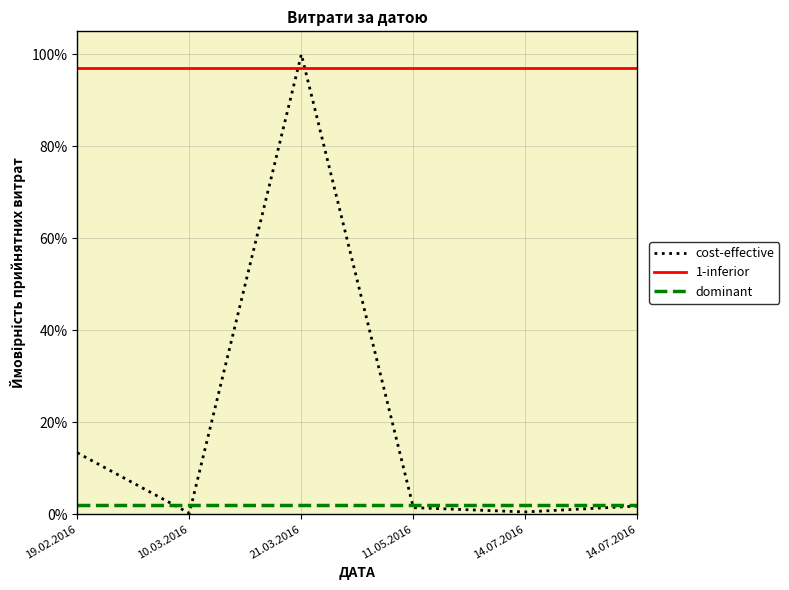

What are all the series names shown in the legend?

cost-effective, 1-inferior, dominant